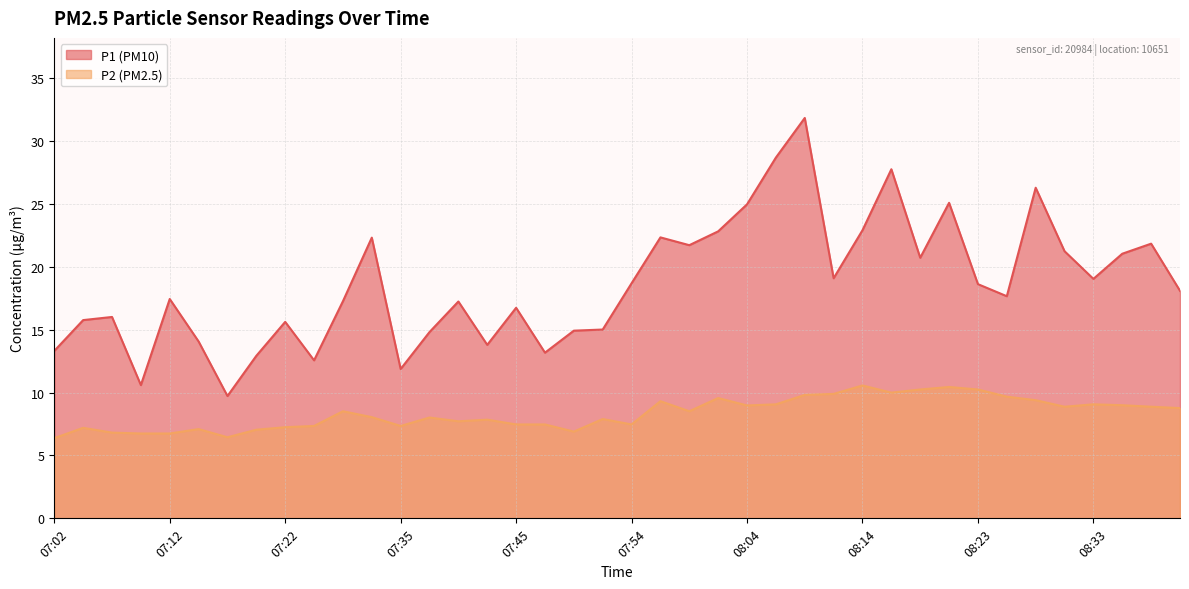

At which category does the chart reach its minimum across all series?

07:02